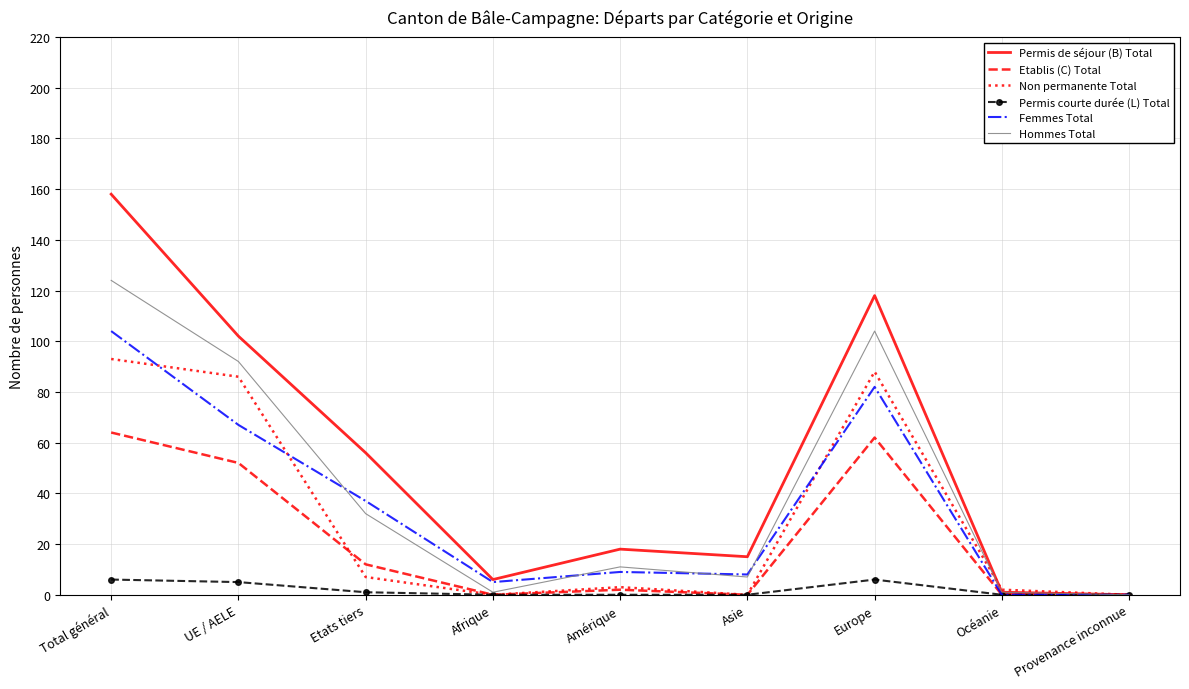

What is the maximum value for Hommes Total?

124